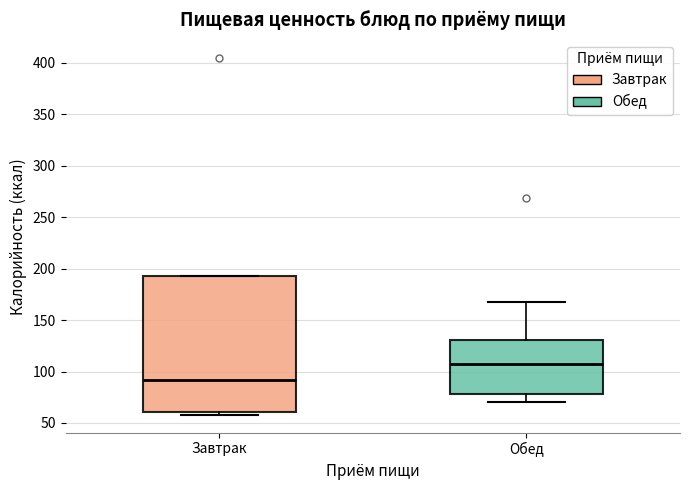

Comparing the boxes themselves (not the whiskers), which one is the tallest?

Завтрак